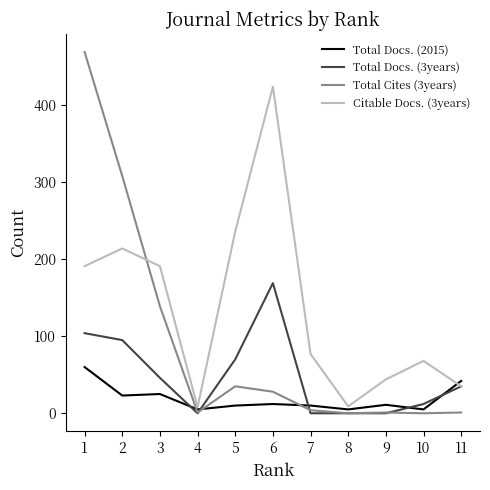

Rank the series by their maximum value, from highest to lowest.

Total Cites (3years), Citable Docs. (3years), Total Docs. (3years), Total Docs. (2015)